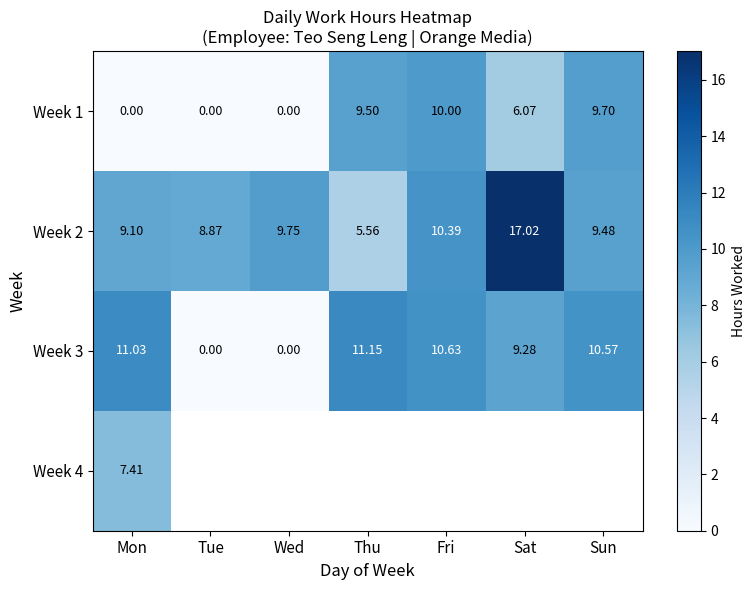

Read the Week 3 value at Mon.

11.0